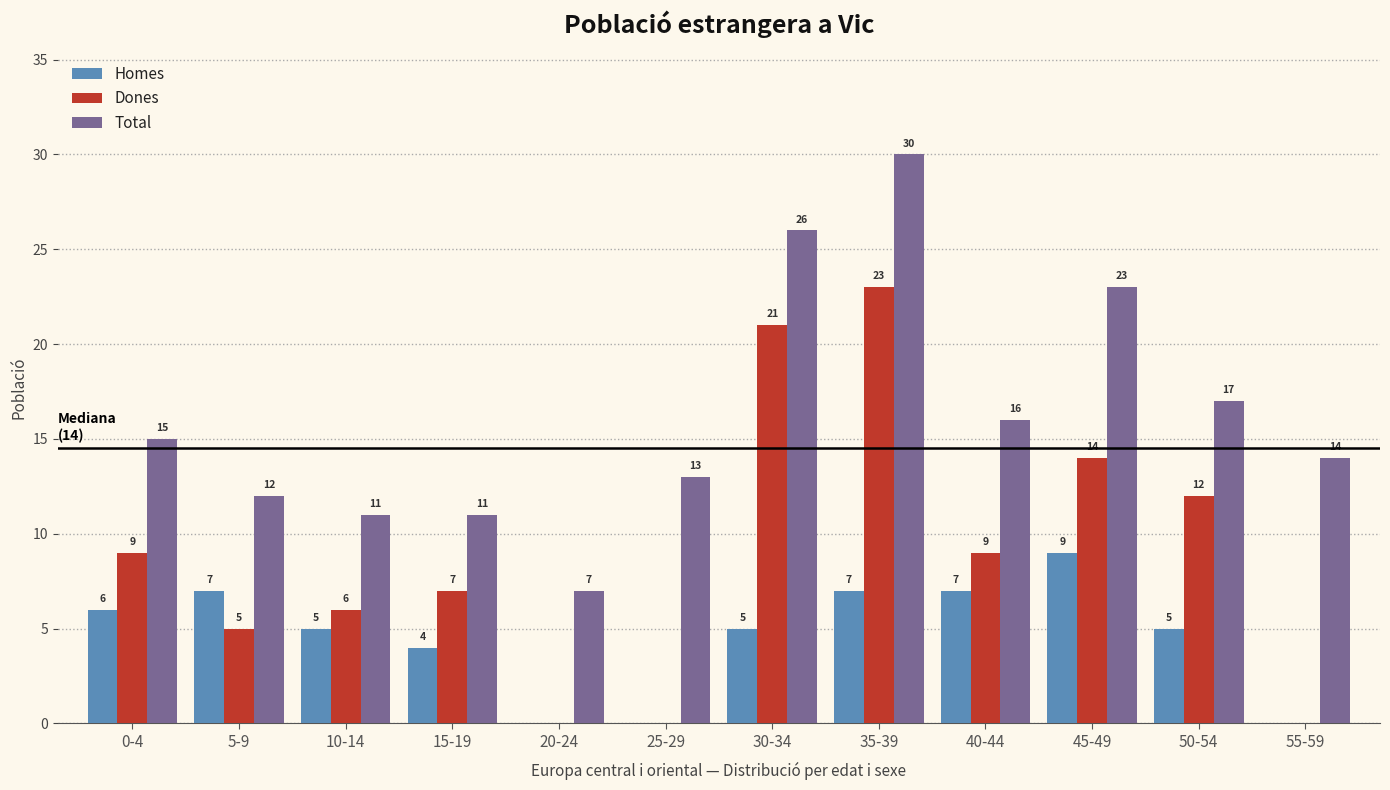

Reading left to right, what are all the values shown in this chart?

Homes: 0-4=6	5-9=7	10-14=5	15-19=4	20-24=0	25-29=0	30-34=5	35-39=7	40-44=7	45-49=9	50-54=5	55-59=0
Dones: 0-4=9	5-9=5	10-14=6	15-19=7	20-24=0	25-29=0	30-34=21	35-39=23	40-44=9	45-49=14	50-54=12	55-59=0
Total: 0-4=15	5-9=12	10-14=11	15-19=11	20-24=7	25-29=13	30-34=26	35-39=30	40-44=16	45-49=23	50-54=17	55-59=14